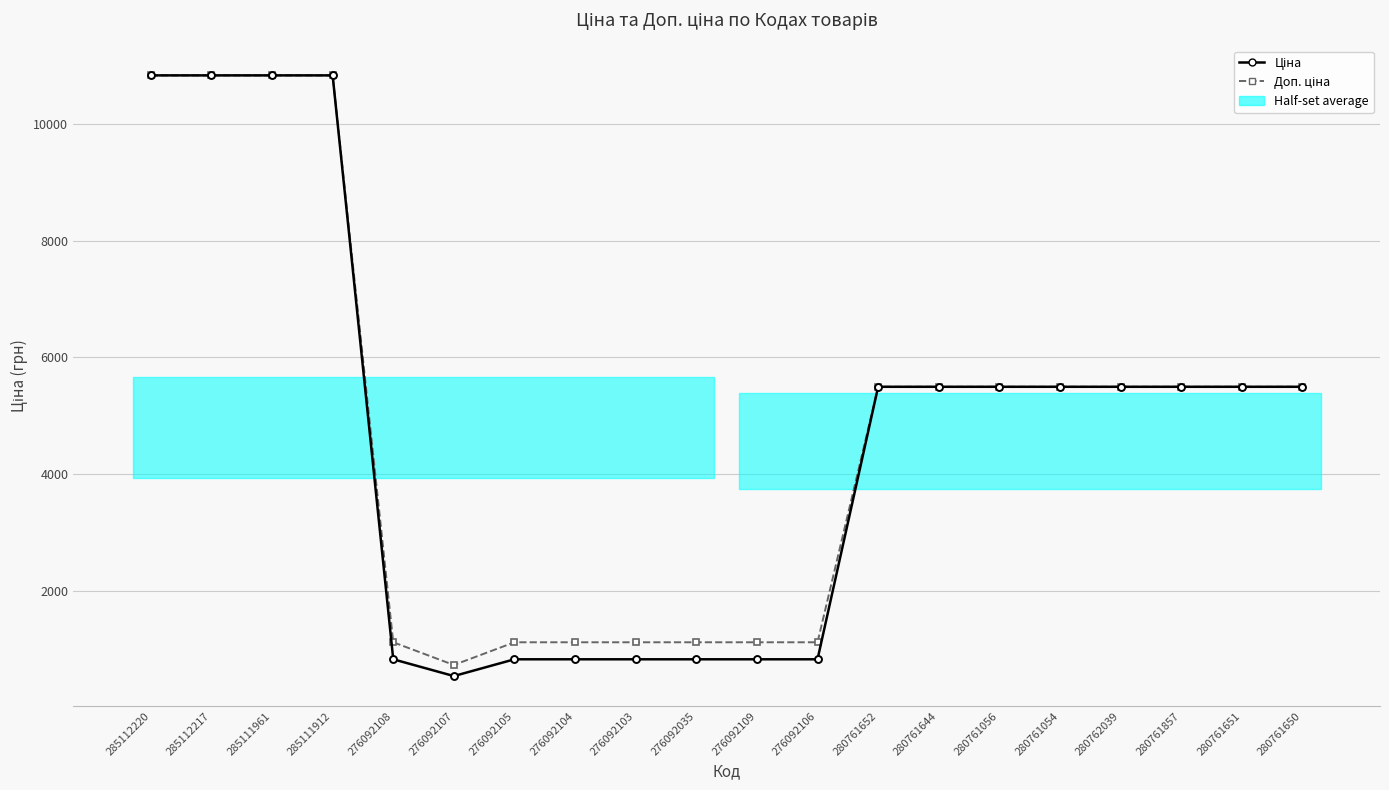

Which category has the highest value in the Доп. ціна series?

285112220